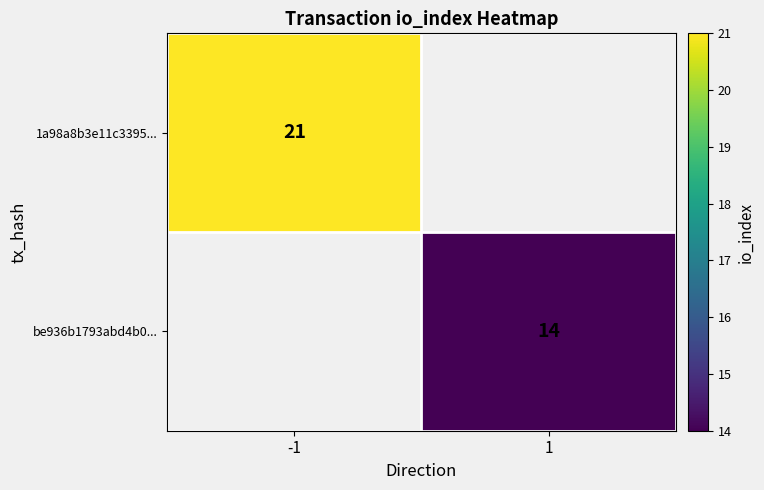

The be936b1793abd4b0... series shows 21.6 at 1. True or false?

False